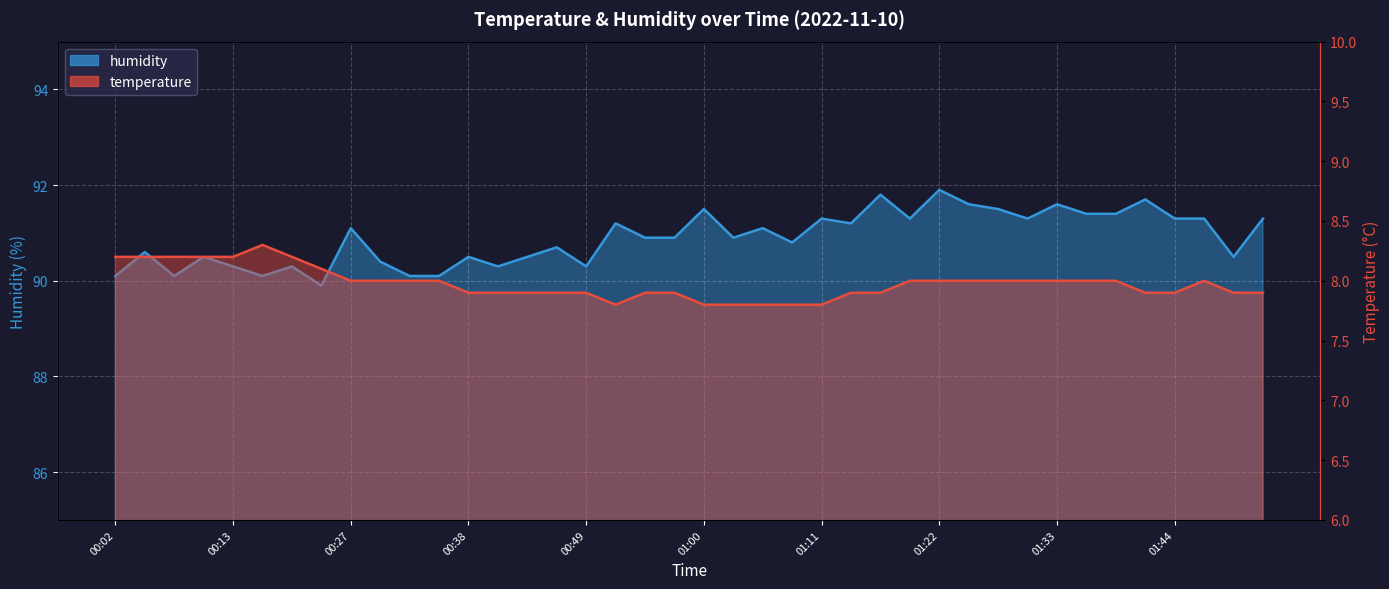

What is the difference between the second highest and minimum values in the humidity series?

1.9